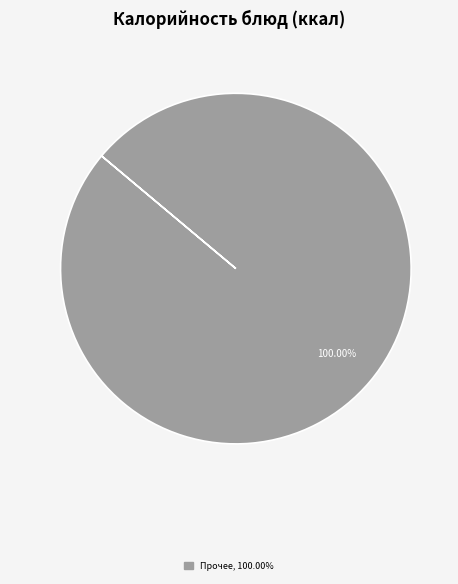

How many segments does this pie chart have?

1